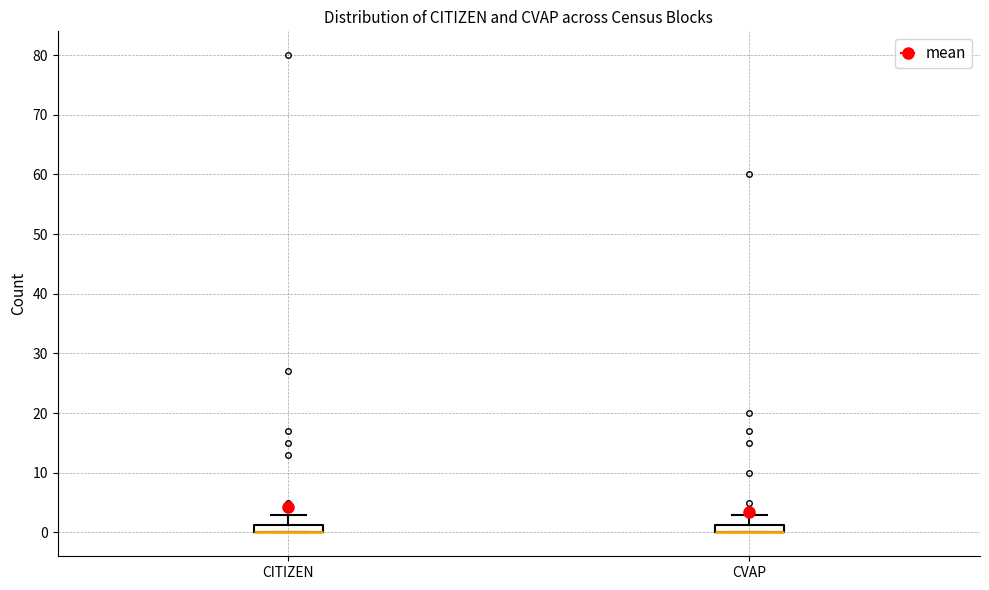

Where does the upper whisker of the box for CITIZEN end on the y-axis? The values are not printed on the chart, so give them approximately, as read against the axis.

3